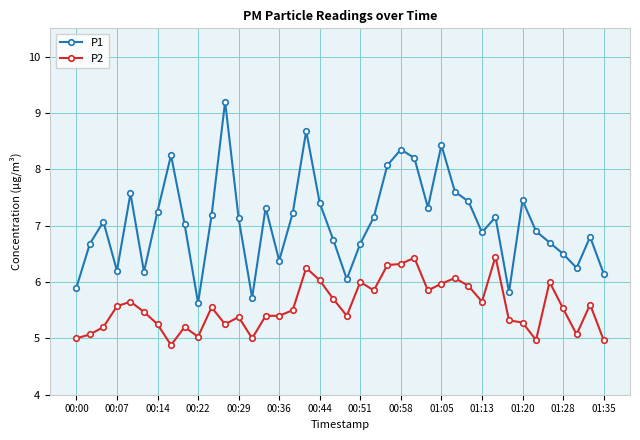

In P1, how many points are lower than both neighbors (excluding endpoints)?

10